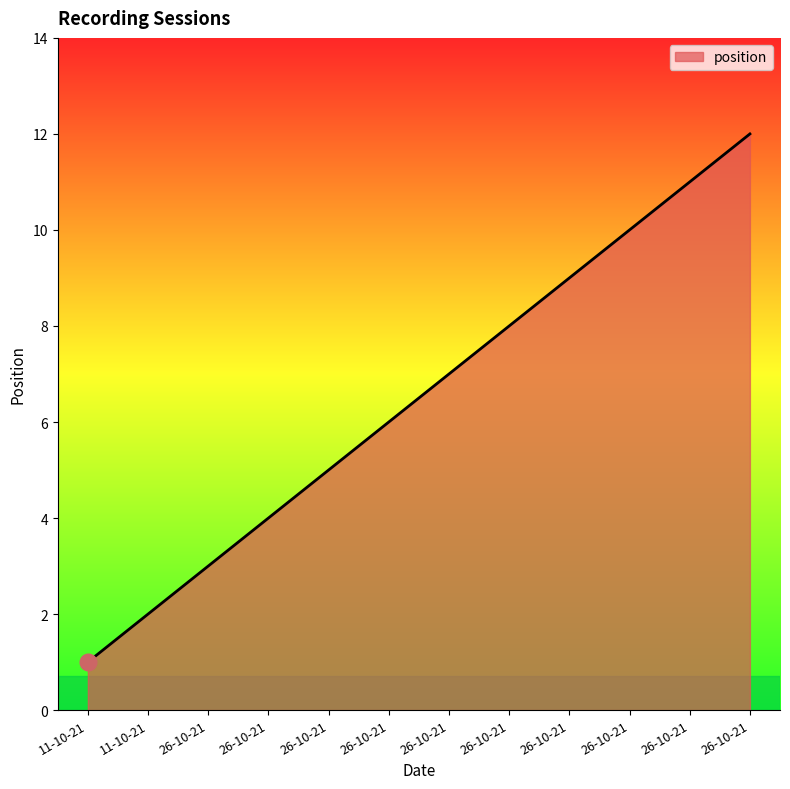

How many lines are shown in the chart?

1